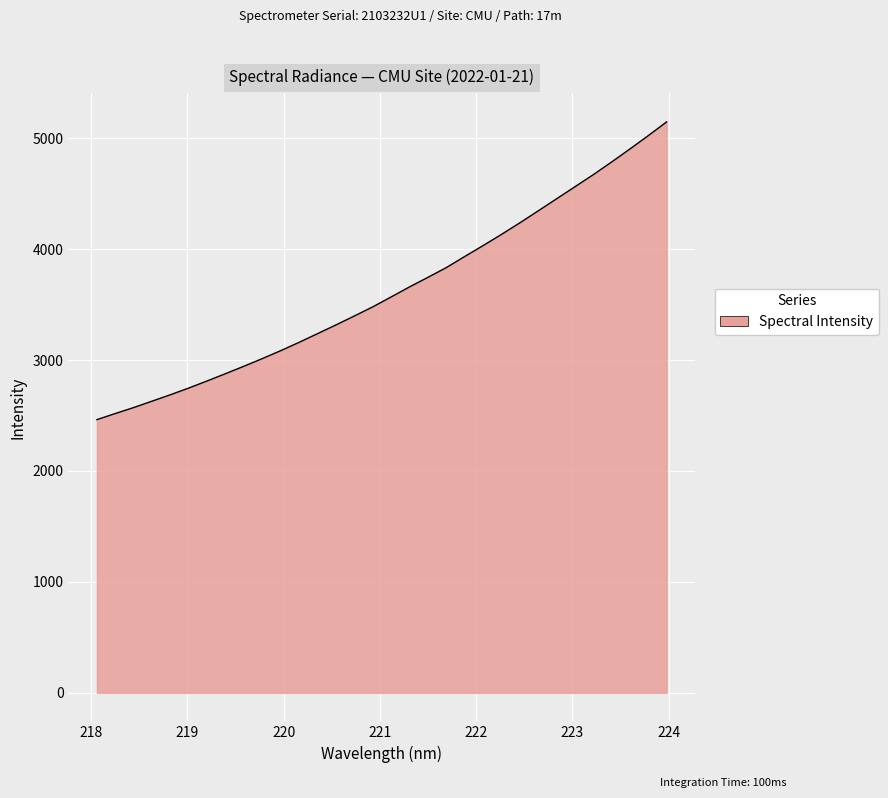

What is the difference between the maximum and minimum values?

2684.0